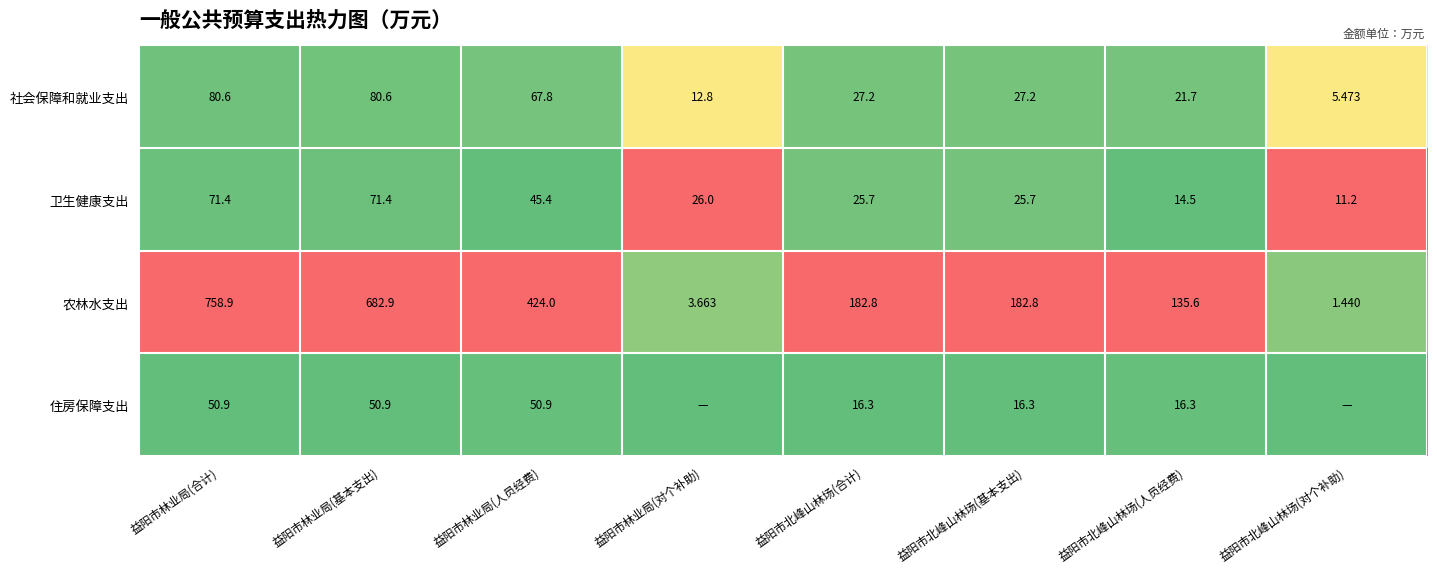

Rank the series at 益阳市北峰山林场(人员经费) from highest to lowest value.

农林水支出, 社会保障和就业支出, 住房保障支出, 卫生健康支出